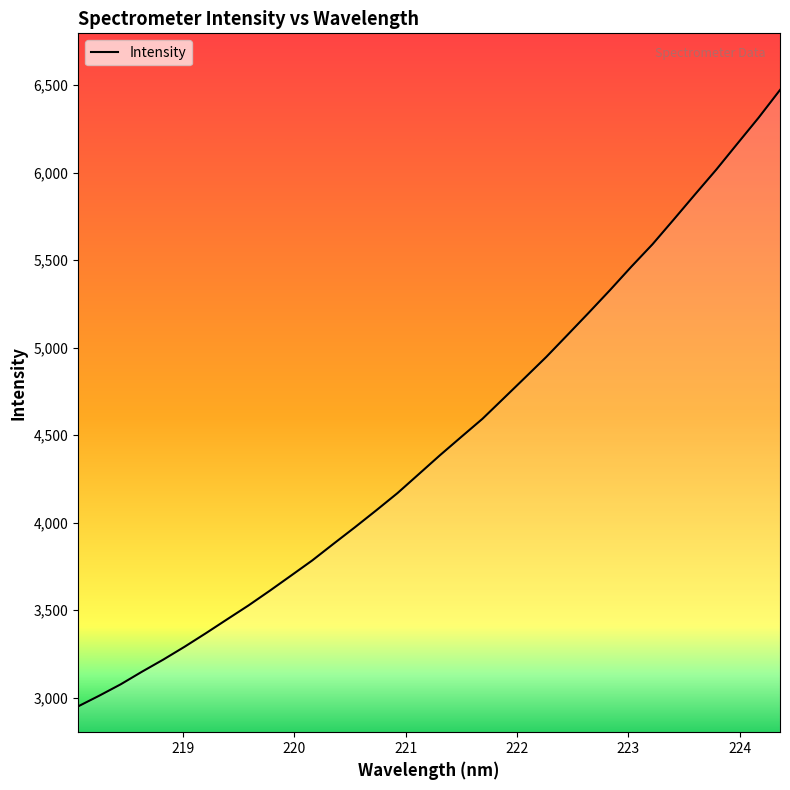

How many lines are shown in the chart?

1